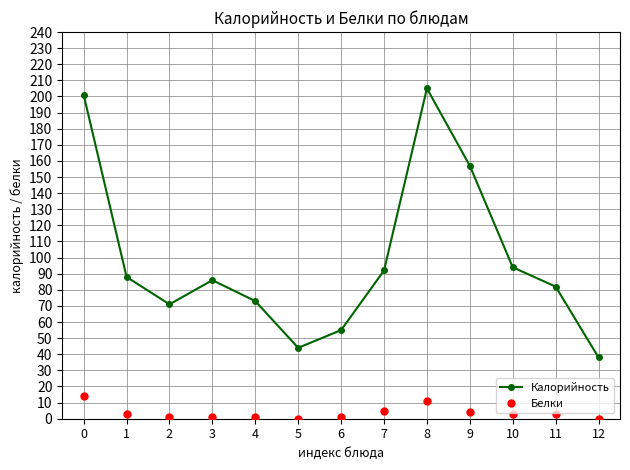

What is the total value across all series at 12?

38